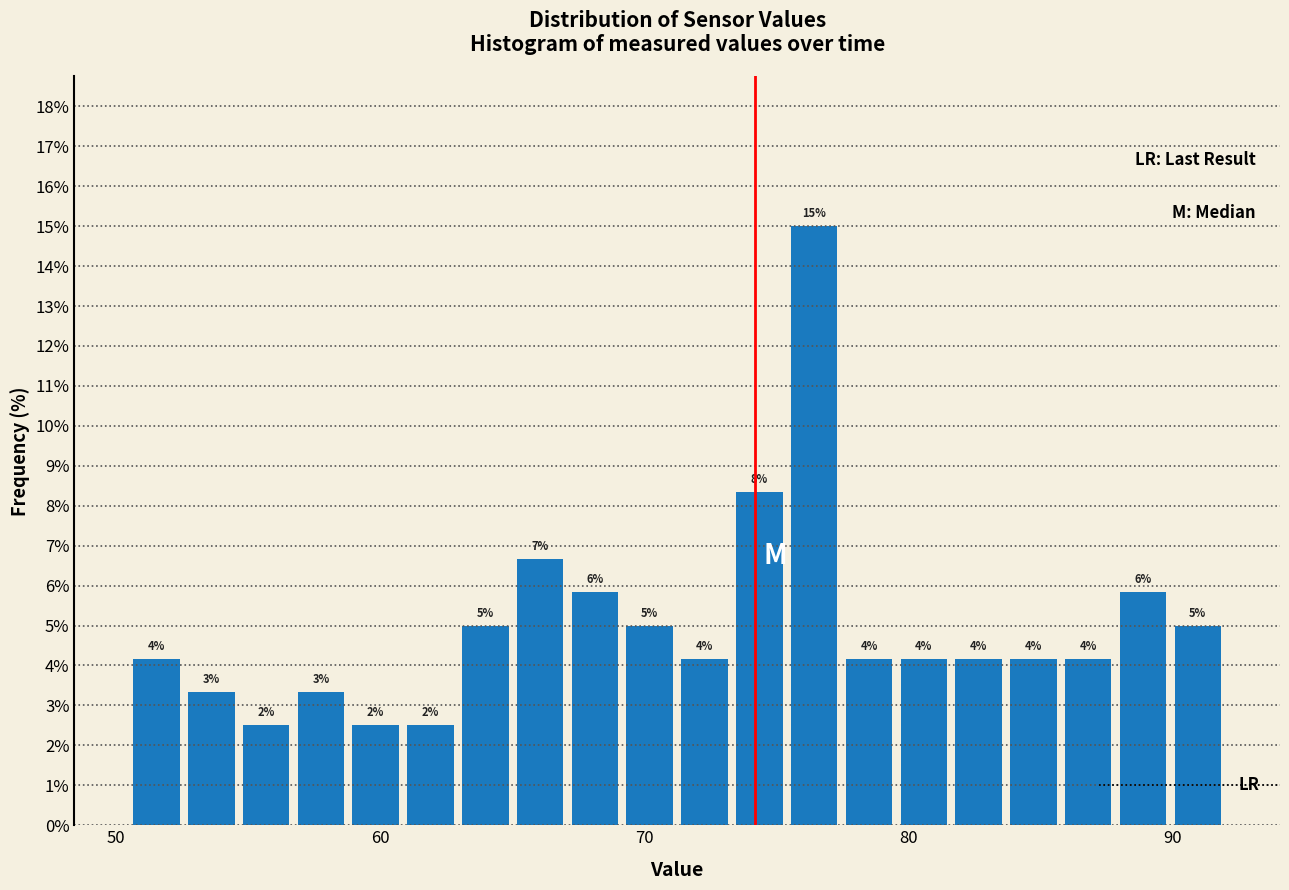

Read against the x-axis, roughly where is the centre of the tallest bar?

76